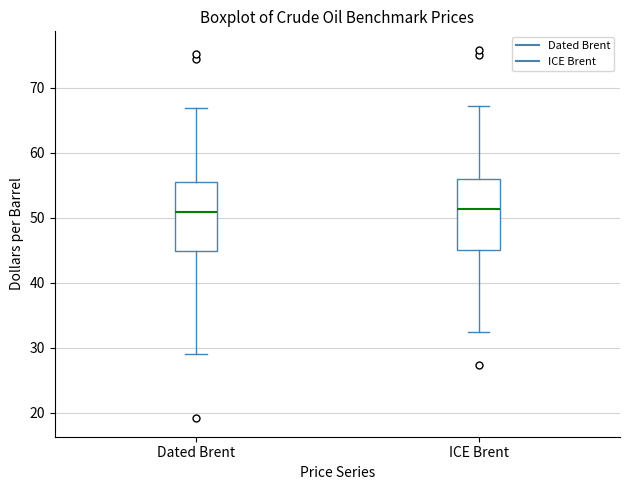

Reading left to right, transcribe this box plot: for each box, give where its median line is, the range the box spans, and where its two whiskers end, as read against the y-axis. The values are not printed on the chart, so give them approximately, as read against the axis.

Dated Brent: median 51, box 45 to 55, whiskers 29 to 67
ICE Brent: median 51, box 45 to 56, whiskers 32 to 67